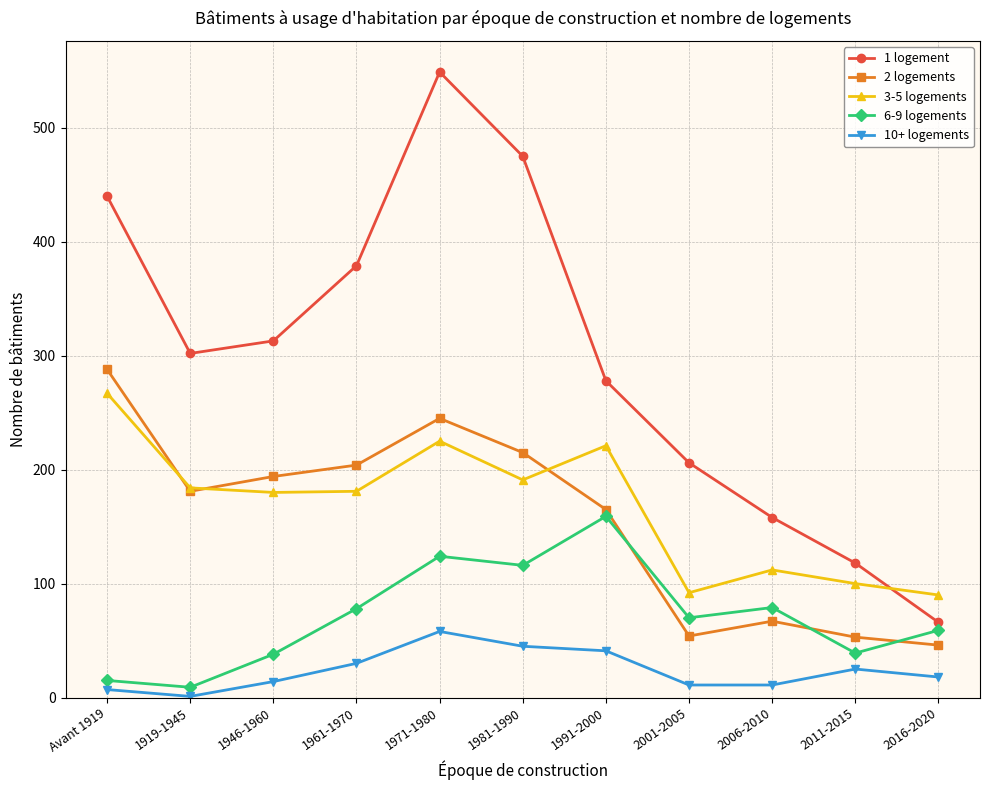

What is the difference between the 10+ logements values at Avant 1919 and 1961-1970?

23